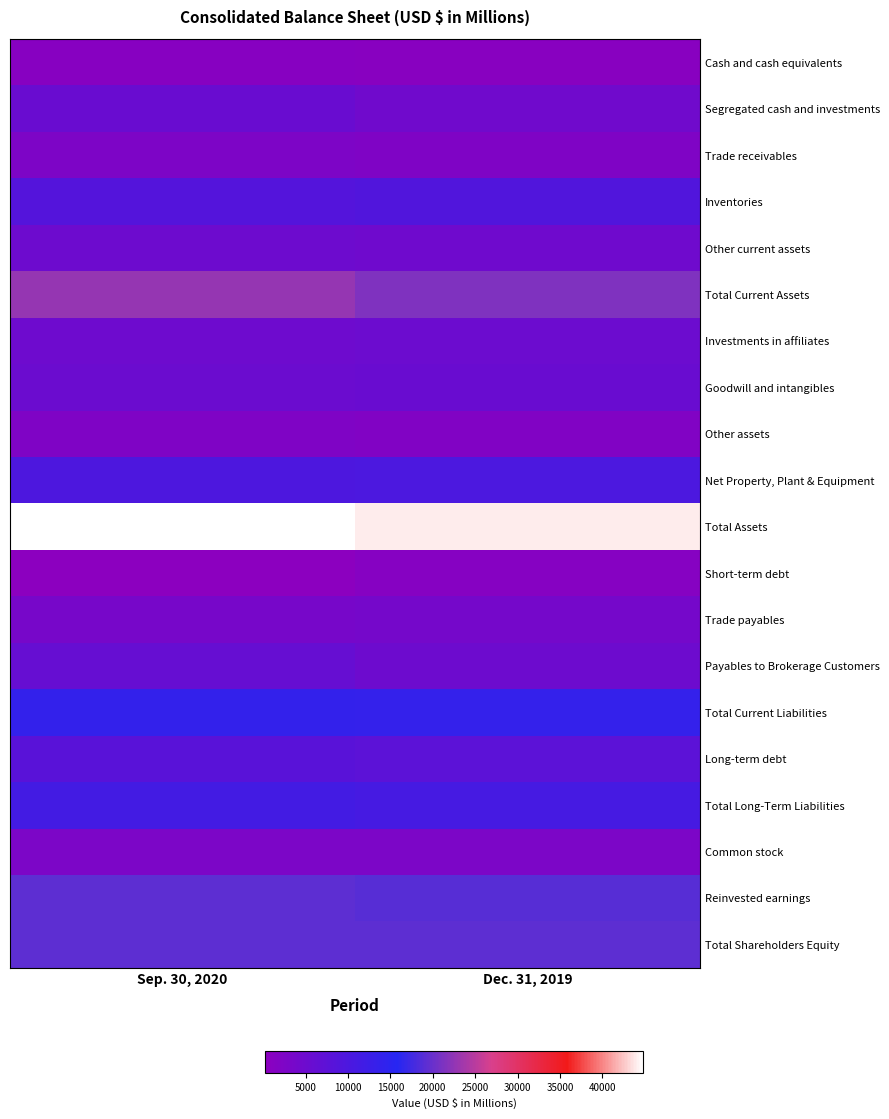

At Sep. 30, 2020, list the series in order from largest to smallest.

Total Assets, Total Current Assets, Total Shareholders Equity, Reinvested earnings, Total Current Liabilities, Total Long-Term Liabilities, Net Property, Plant & Equipment, Inventories, Long-term debt, Payables to Brokerage Customers, Segregated cash and investments, Goodwill and intangibles, Other current assets, Investments in affiliates, Trade payables, Common stock, Trade receivables, Other assets, Cash and cash equivalents, Short-term debt